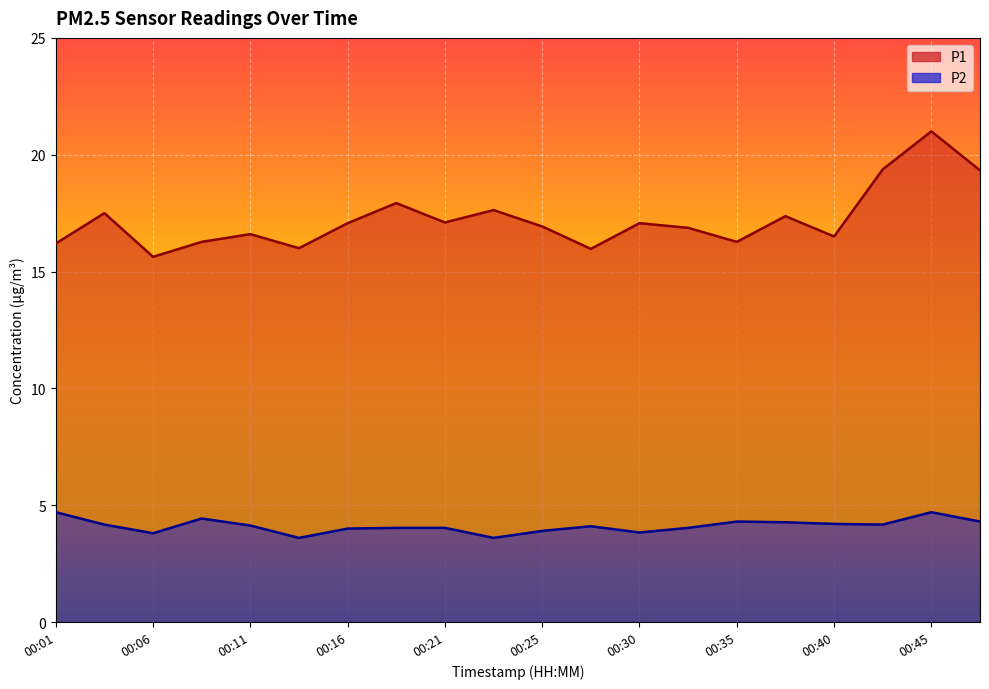

Which series has the largest total across all categories?

P1